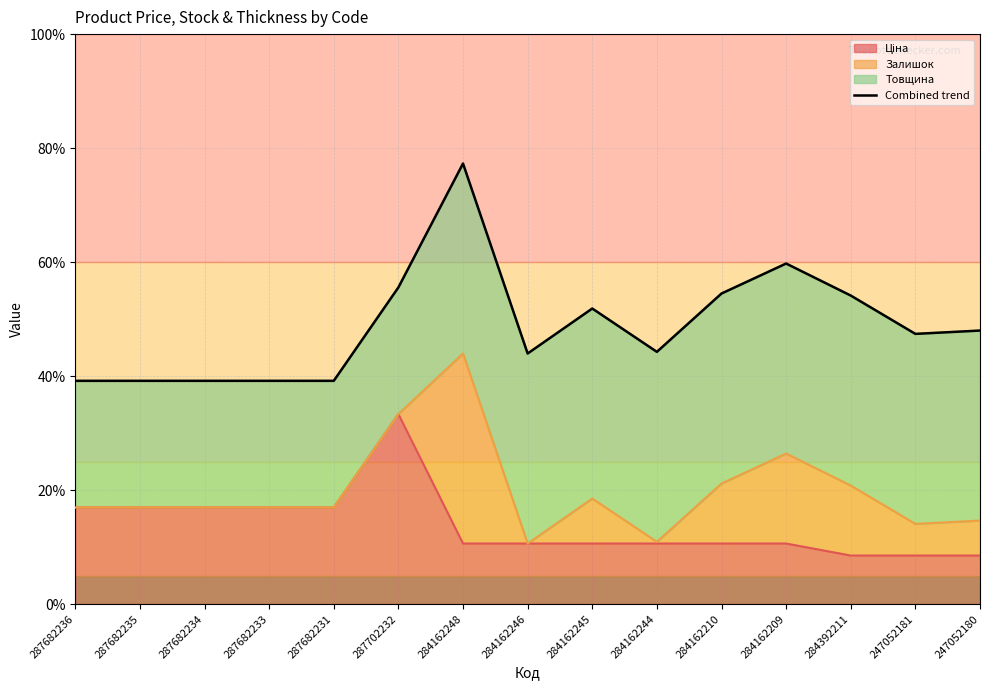

Reading left to right, transcribe all the data shown in this chart.

39.2	39.2	39.2	39.2	39.2	55.6	77.3	44.0	51.9	44.2	54.5	59.7	54.1	47.4	48.0